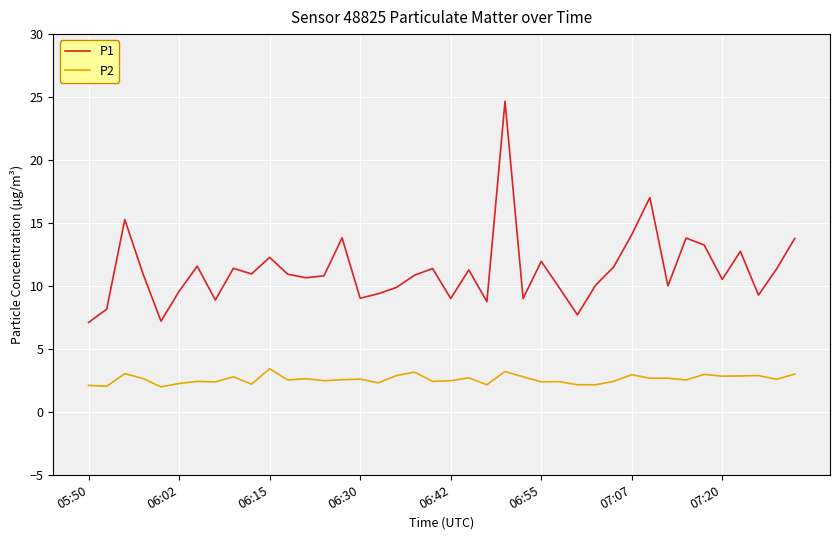

Rank the series by their average value, from highest to lowest.

P1, P2